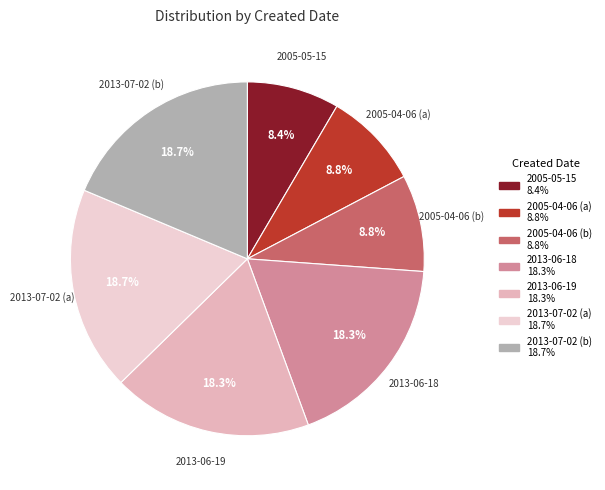

Is there any slice that represents more than half of the pie?

No